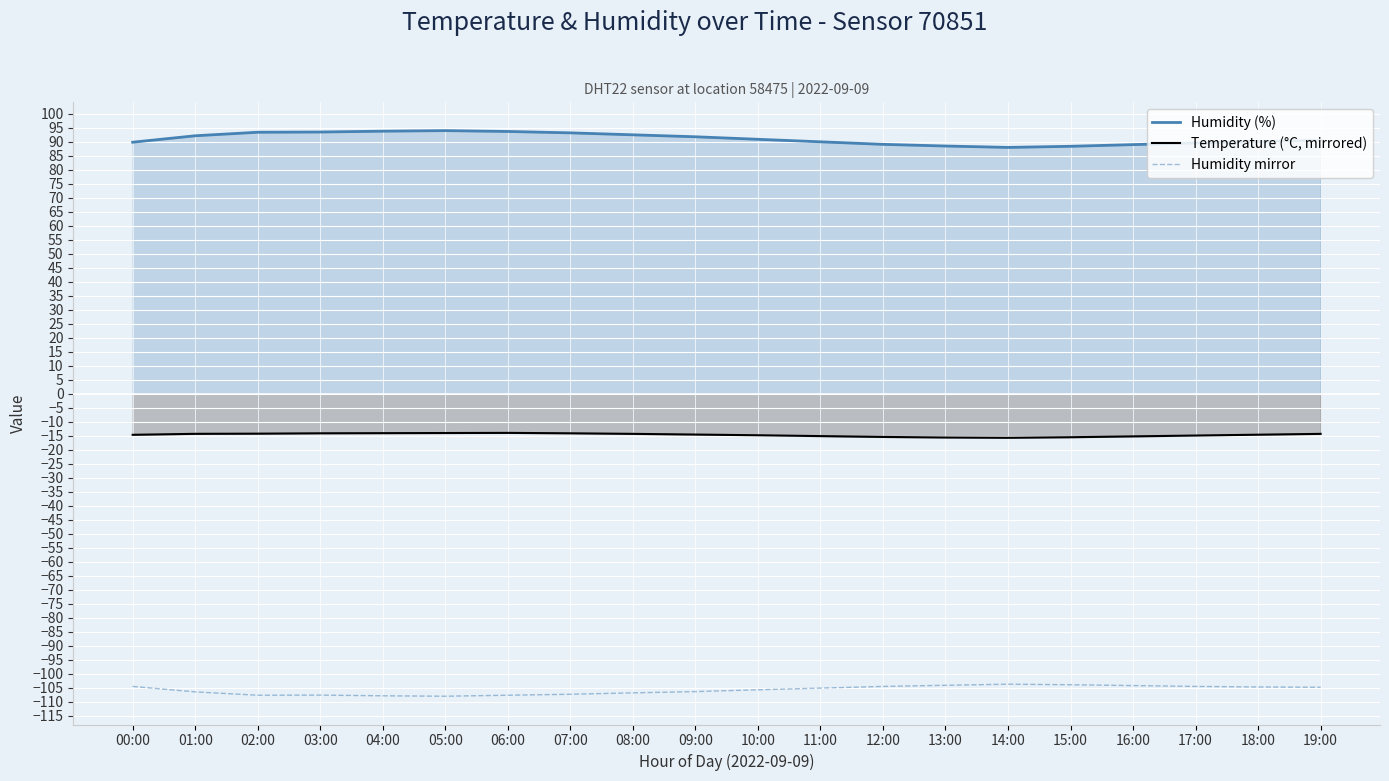

Is the value of Temperature (°C, mirrored) at 01:00 greater than the value of Humidity mirror at 17:00?

Yes